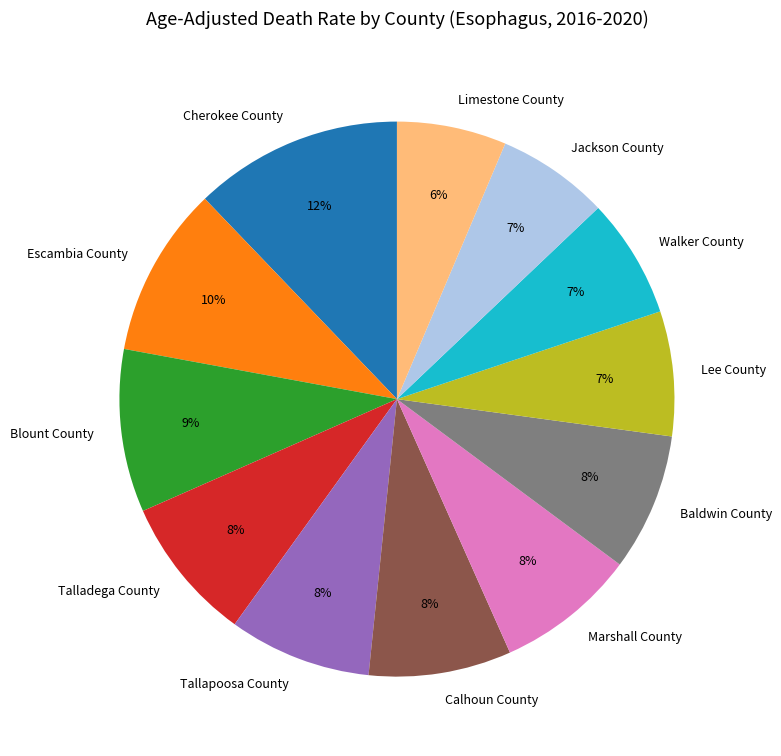

Combined, do Baldwin County and Tallapoosa County account for over 50%?

No